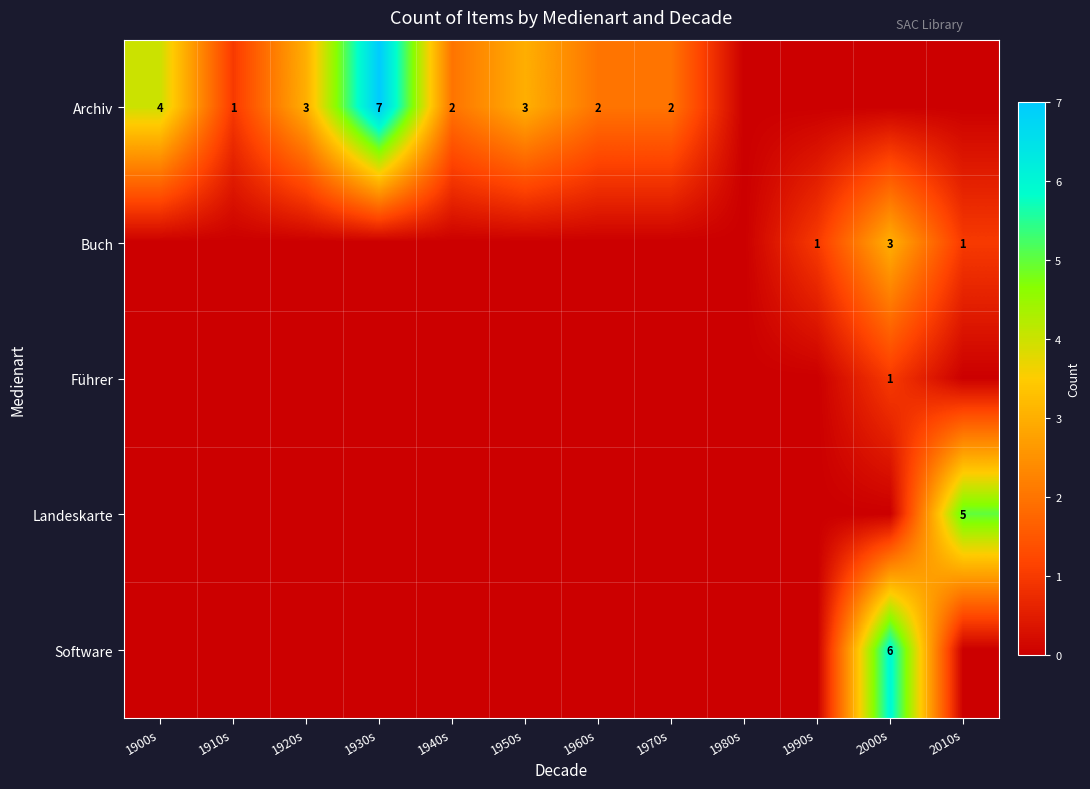

Count the number of data series in this chart.

5